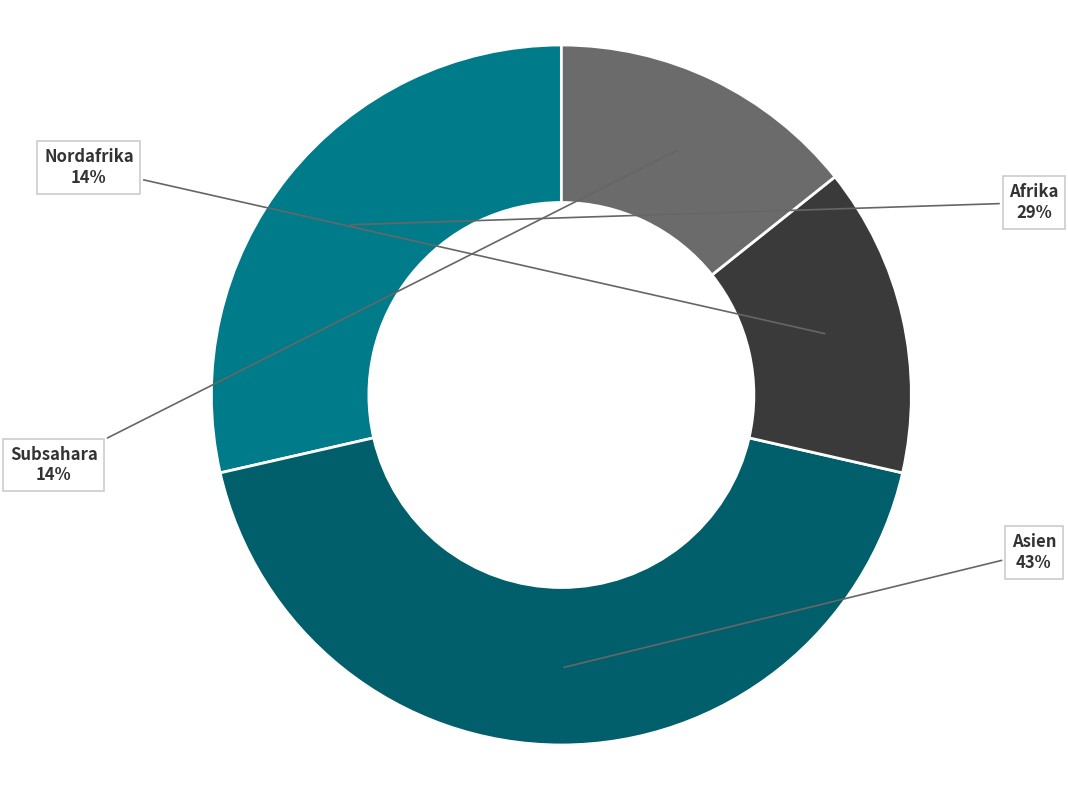

Is there any slice that represents more than half of the pie?

No